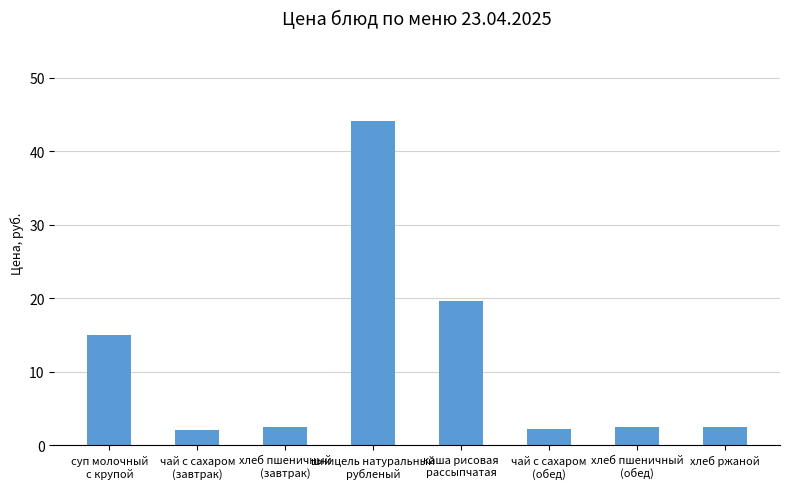

How many series are shown in this chart?

1